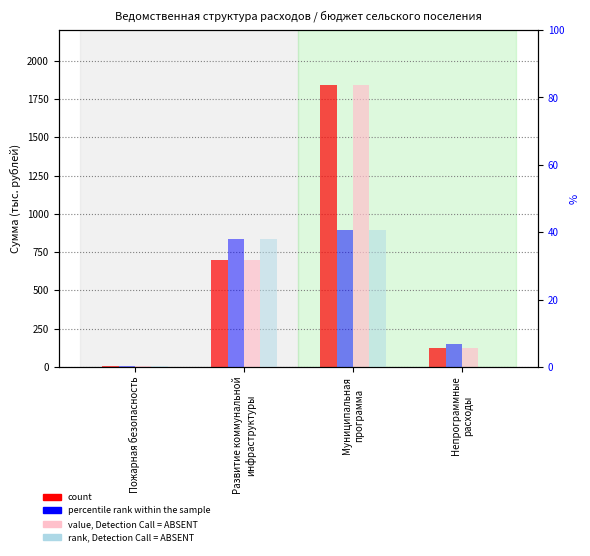

What are all the series names shown in the legend?

count, value, Detection Call = ABSENT, percentile rank within the sample, rank, Detection Call = ABSENT